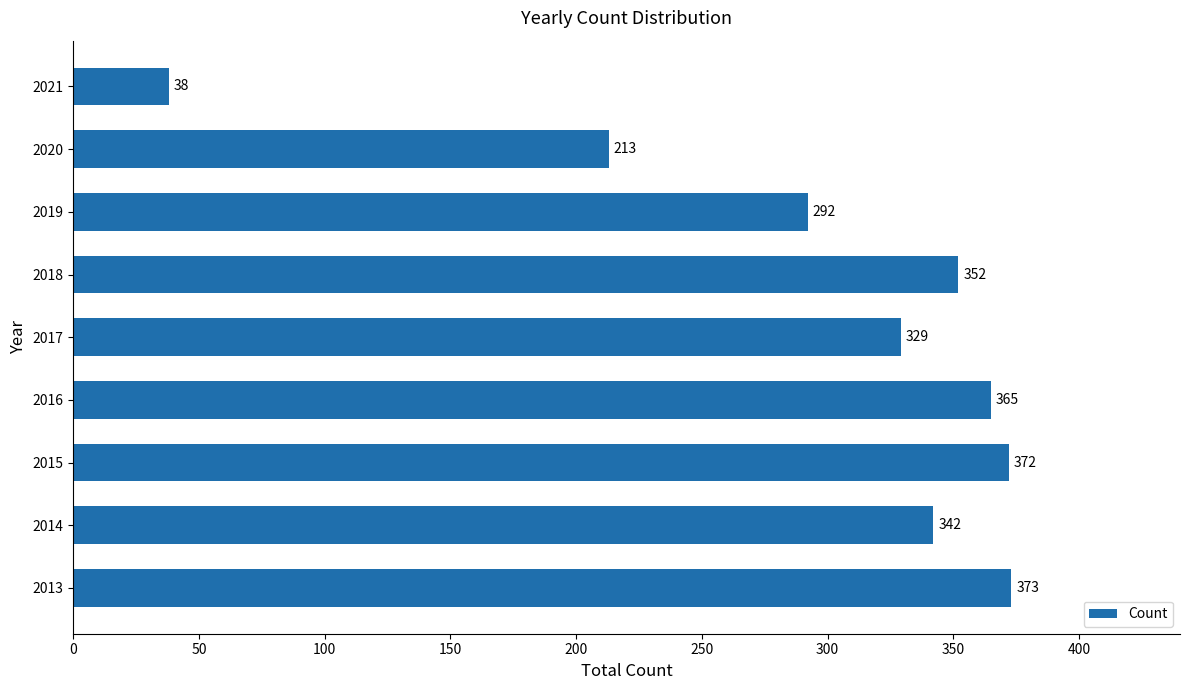

What is the maximum value shown in the chart?

373